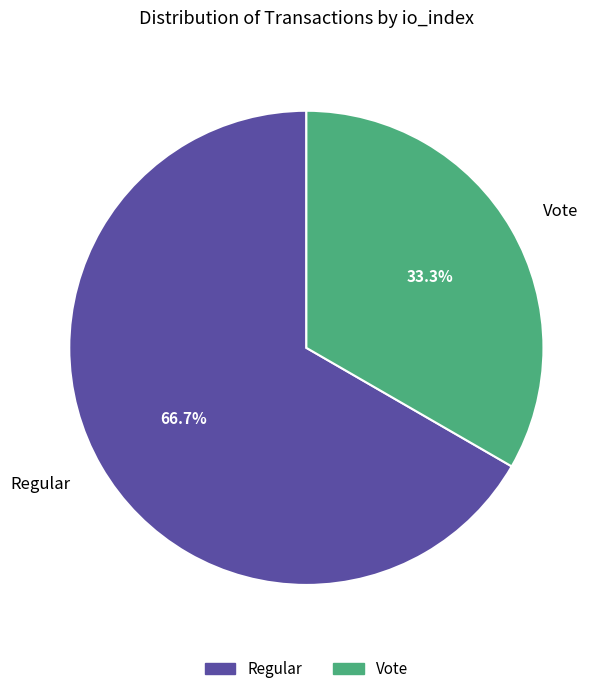

Which has a higher value, Regular or Vote?

Regular